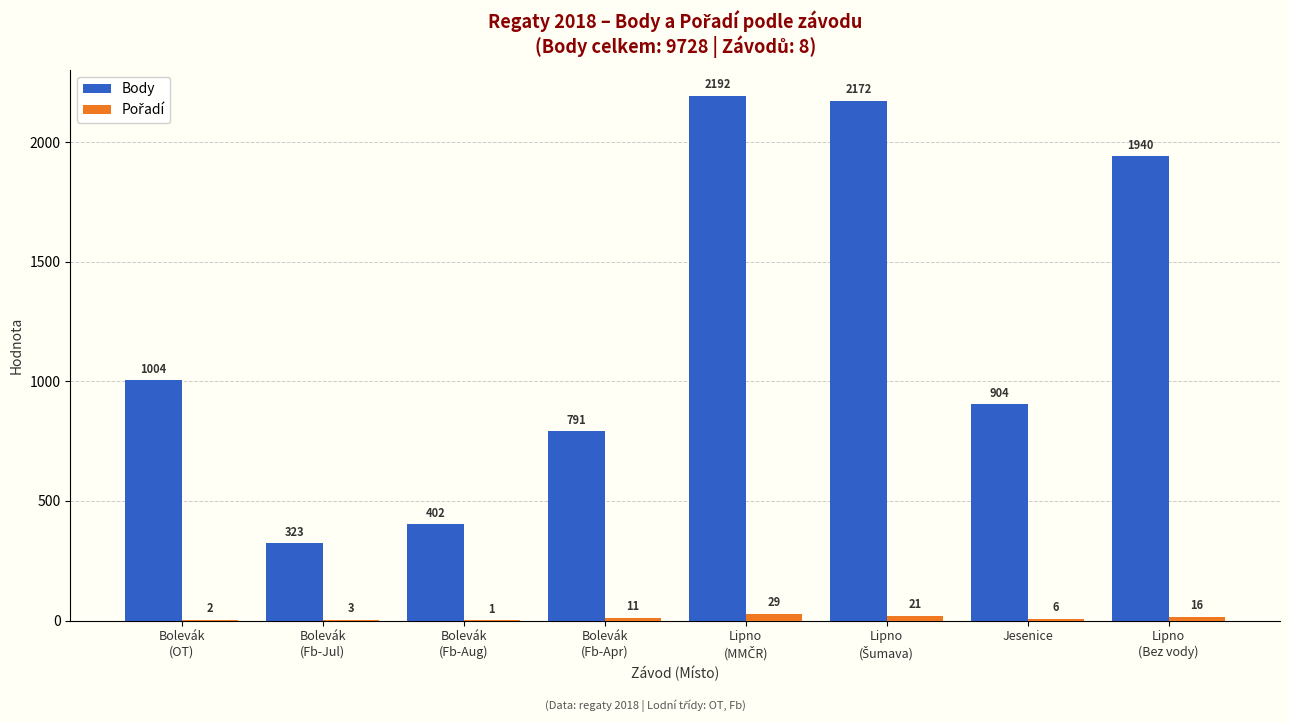

Which series has the largest total across all categories?

Body